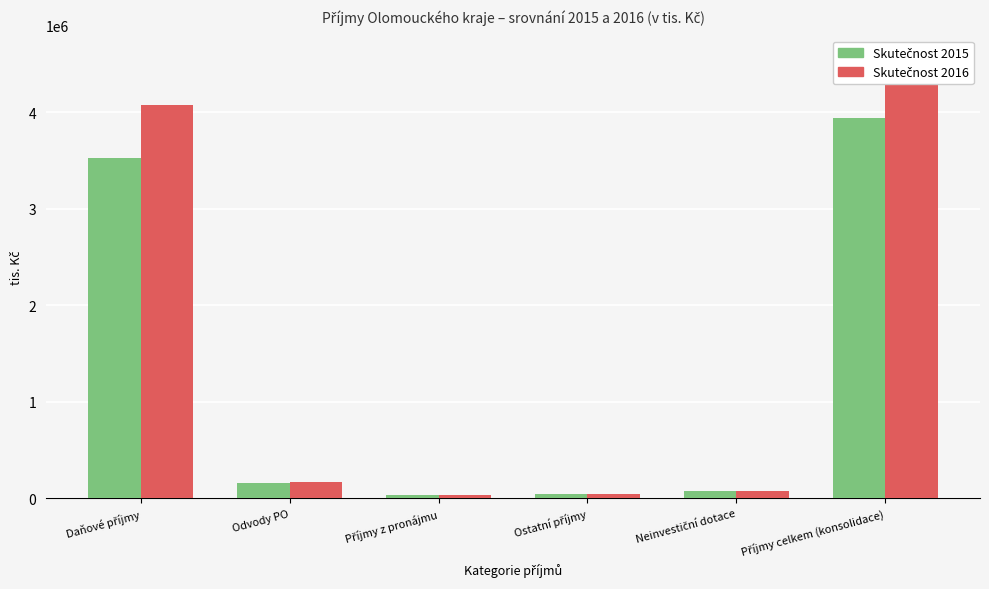

What is the value of the Skutečnost 2015 bar at the 4th from the left?

41073